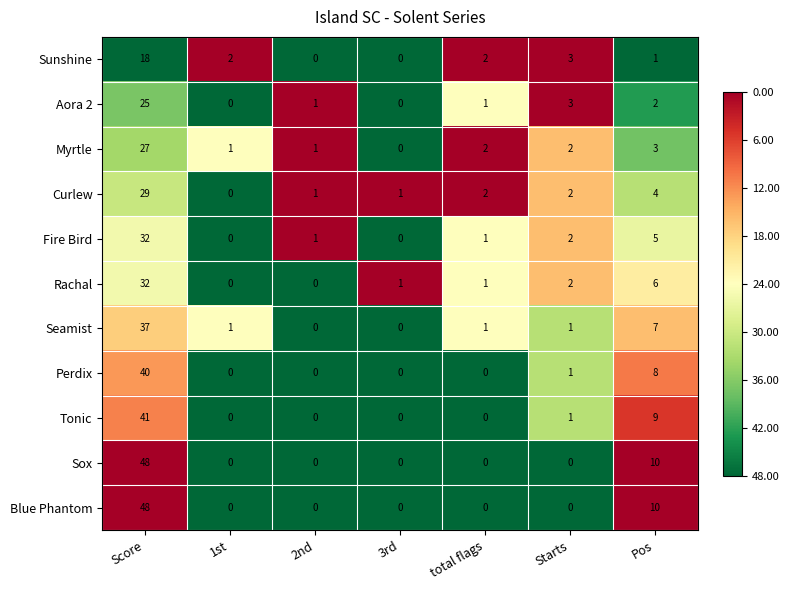

The Curlew series shows 0 at 1st. True or false?

True